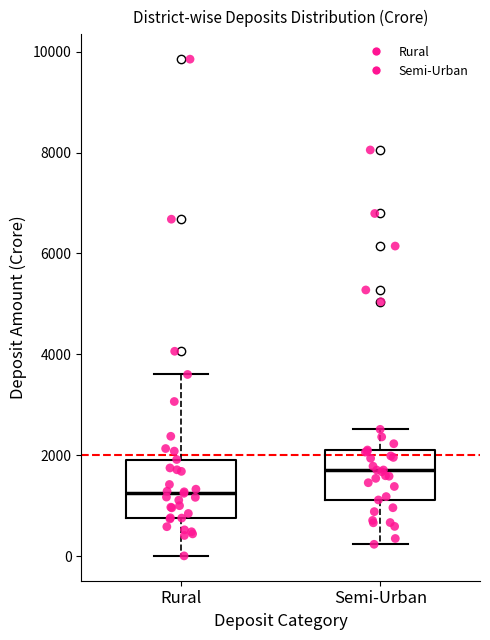

Which box's median line is the highest?

Semi-Urban